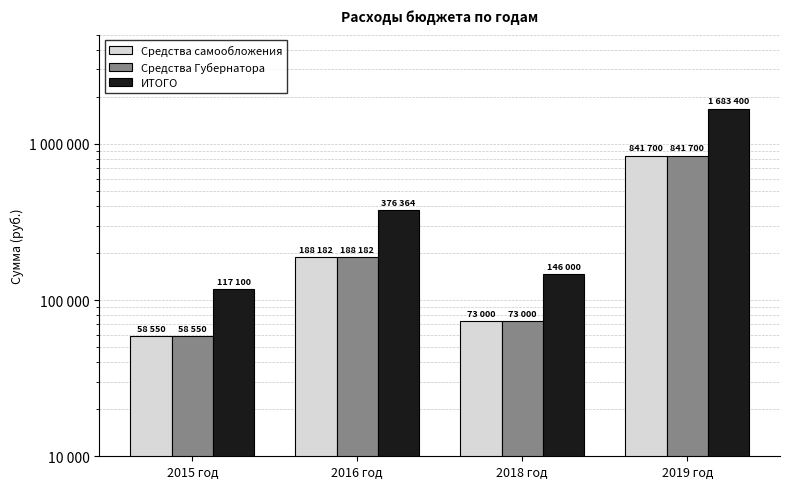

How many groups of bars are there?

4